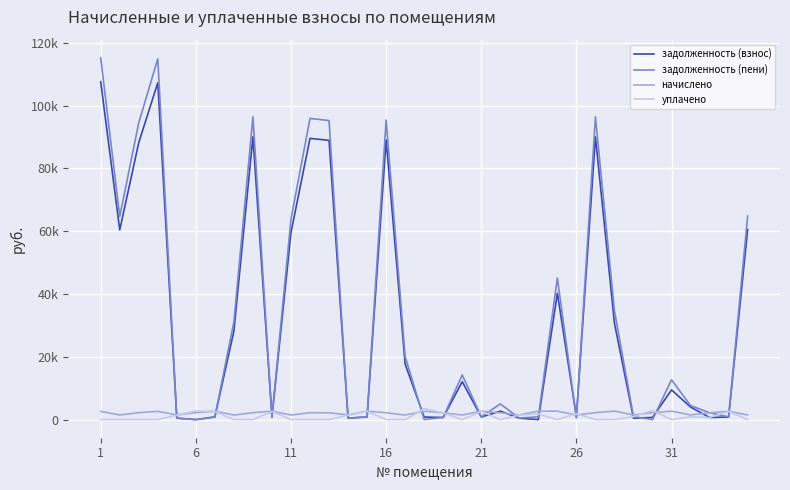

In начислено, how many points are higher than both neighbors (excluding endpoints)?

11